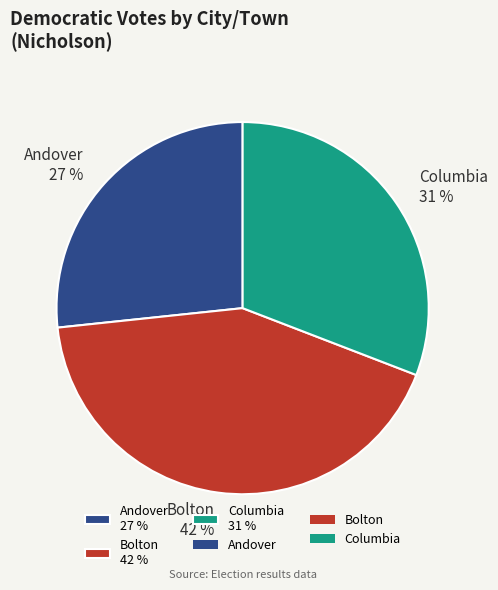

Is there a majority slice in this chart?

No